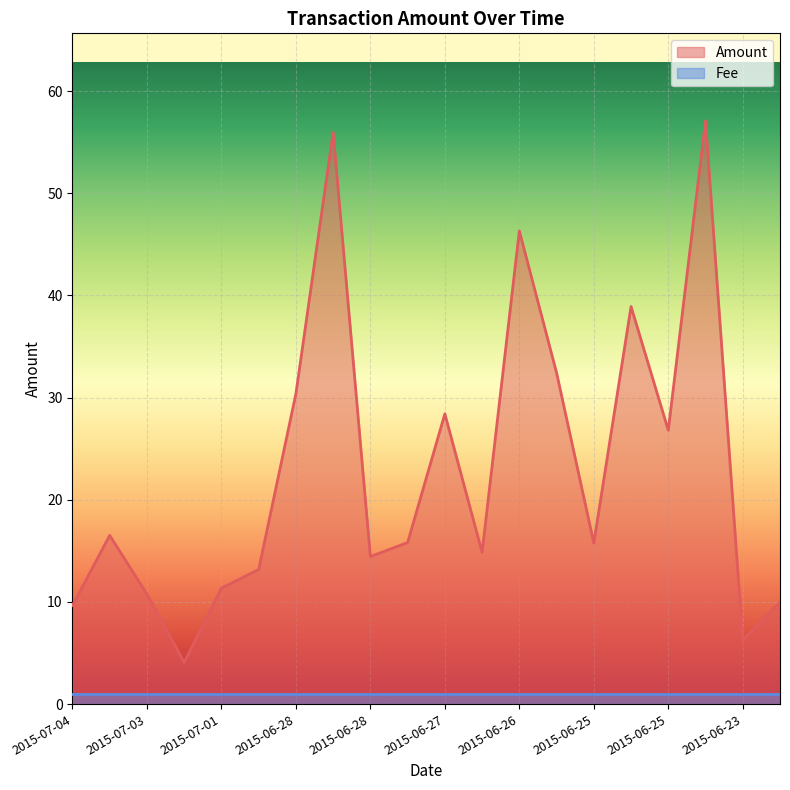

Is it true that the value at 2015-06-28 is 7.1?

False